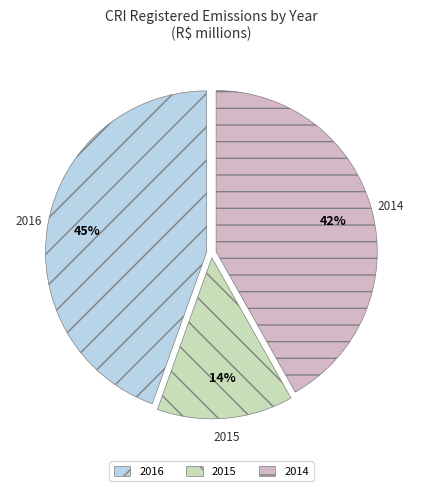

To the nearest percent, what percentage of the pie is 2015?

14%